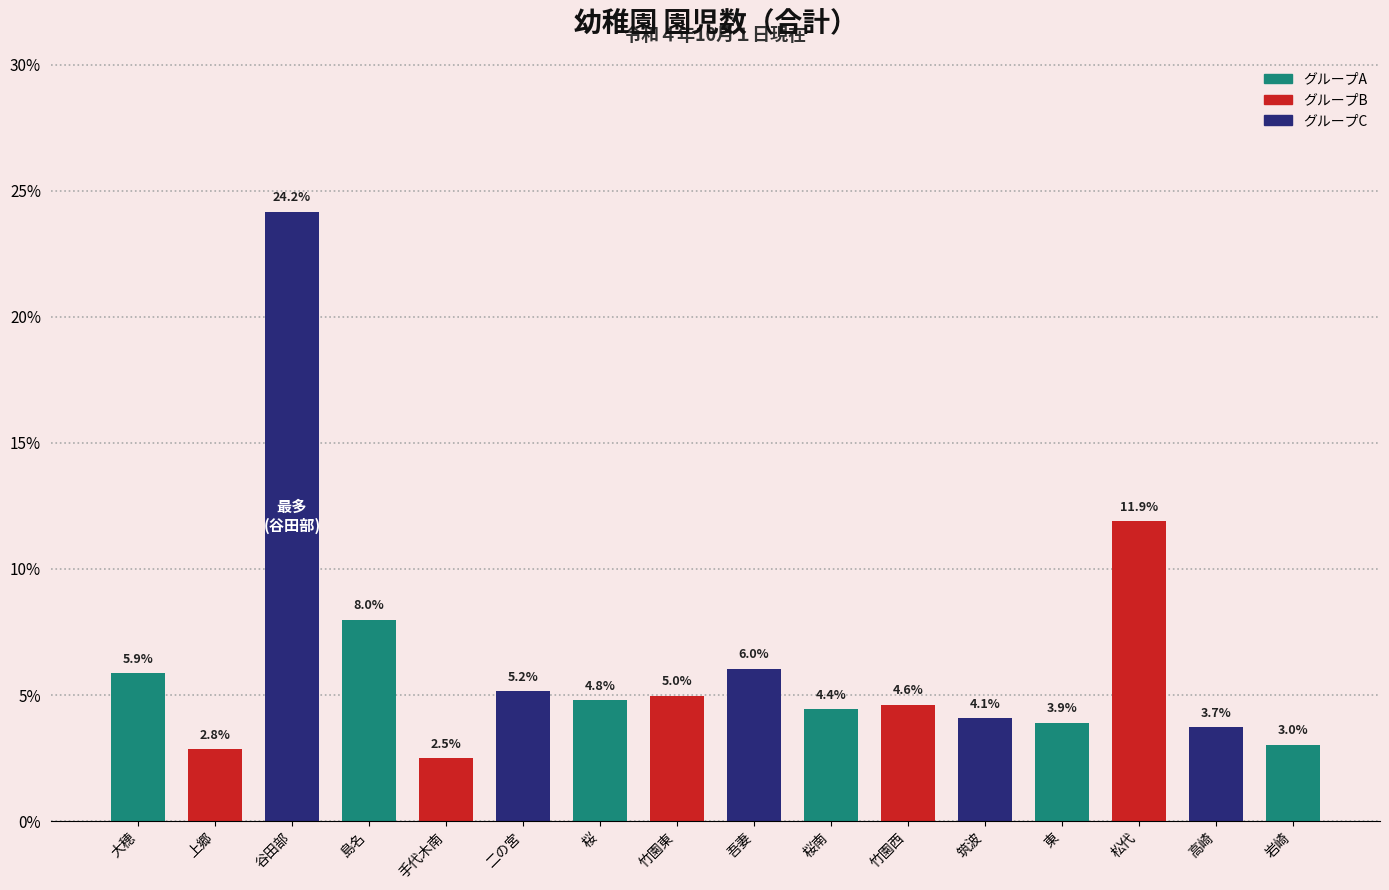

Reading left to right, list all the values displayed in this chart.

5.9	2.8	24.2	8.0	2.5	5.2	4.8	5.0	6.0	4.4	4.6	4.1	3.9	11.9	3.7	3.0